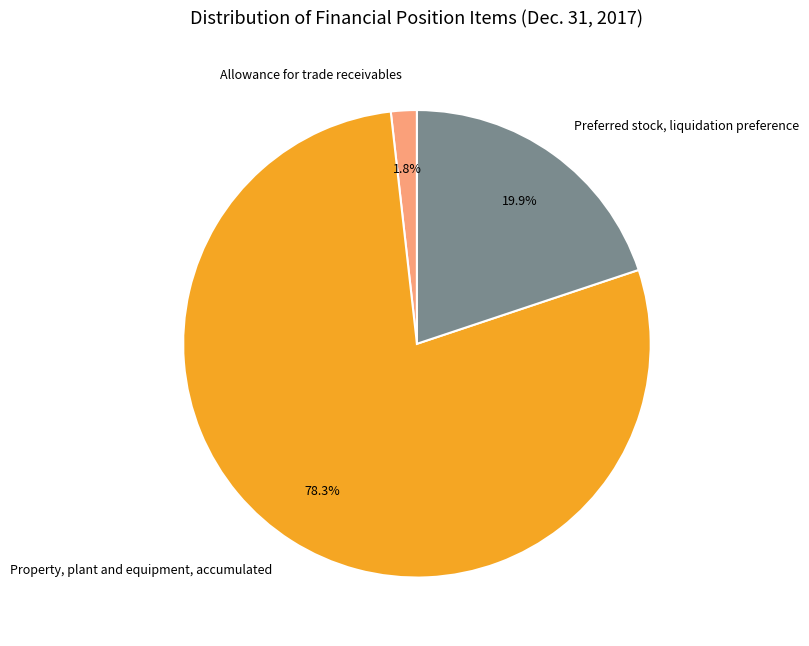

Which category has the smallest portion of the pie?

Allowance for trade receivables